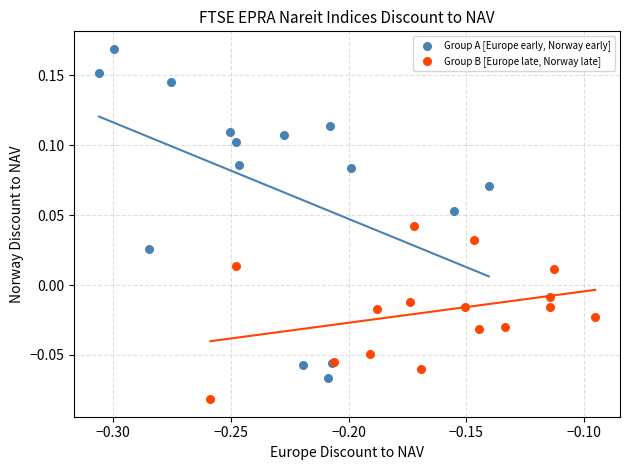

Which series has the widest spread of Y values?

Group A [Europe early, Norway early]